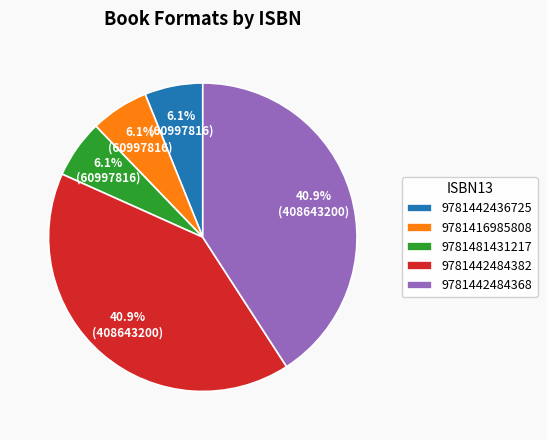

Combined, what portion of the pie is 9781442484368 and 9781442484382?

81.7%